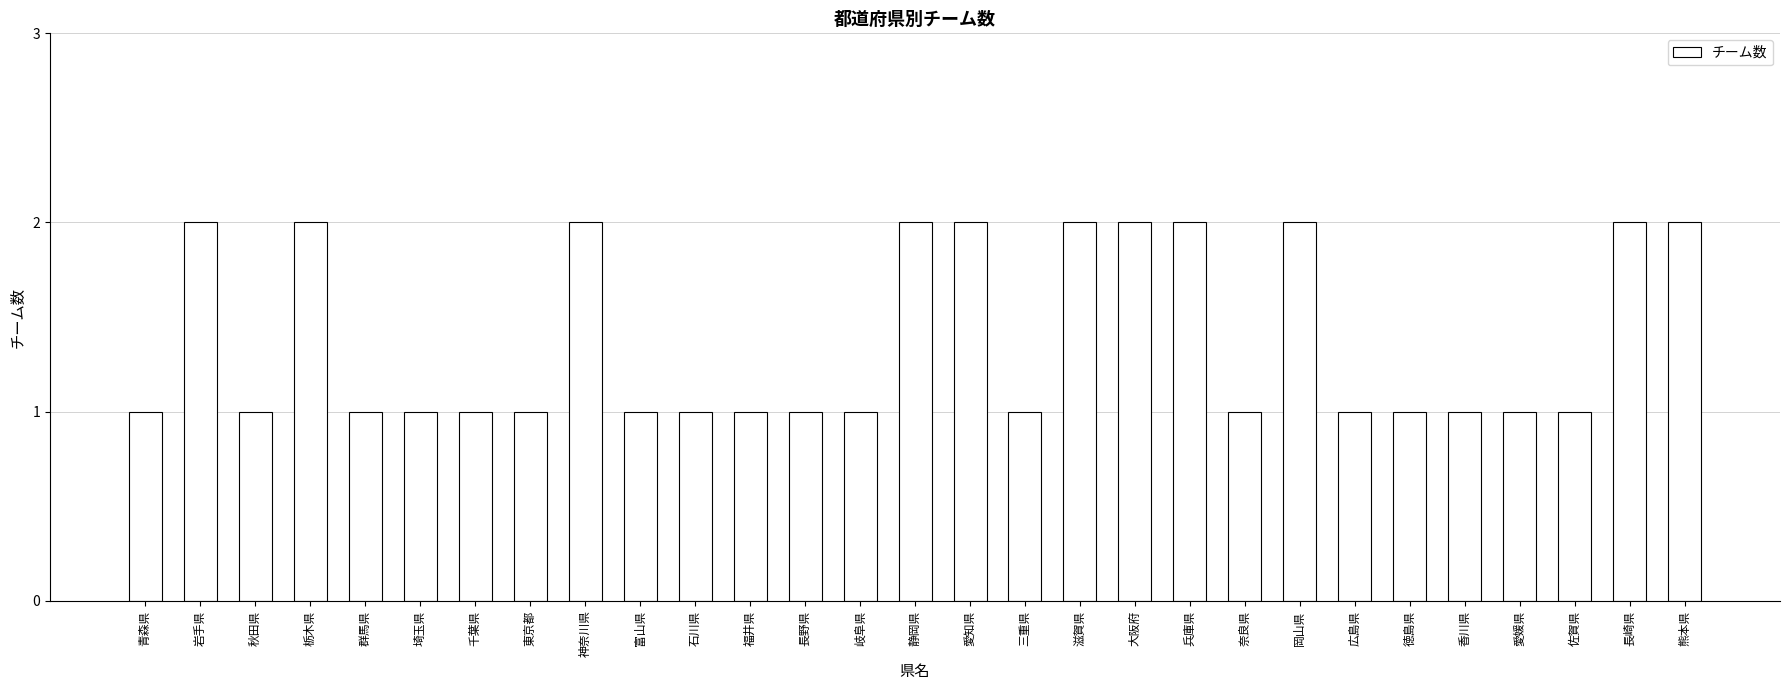

How many bars are there in total?

29